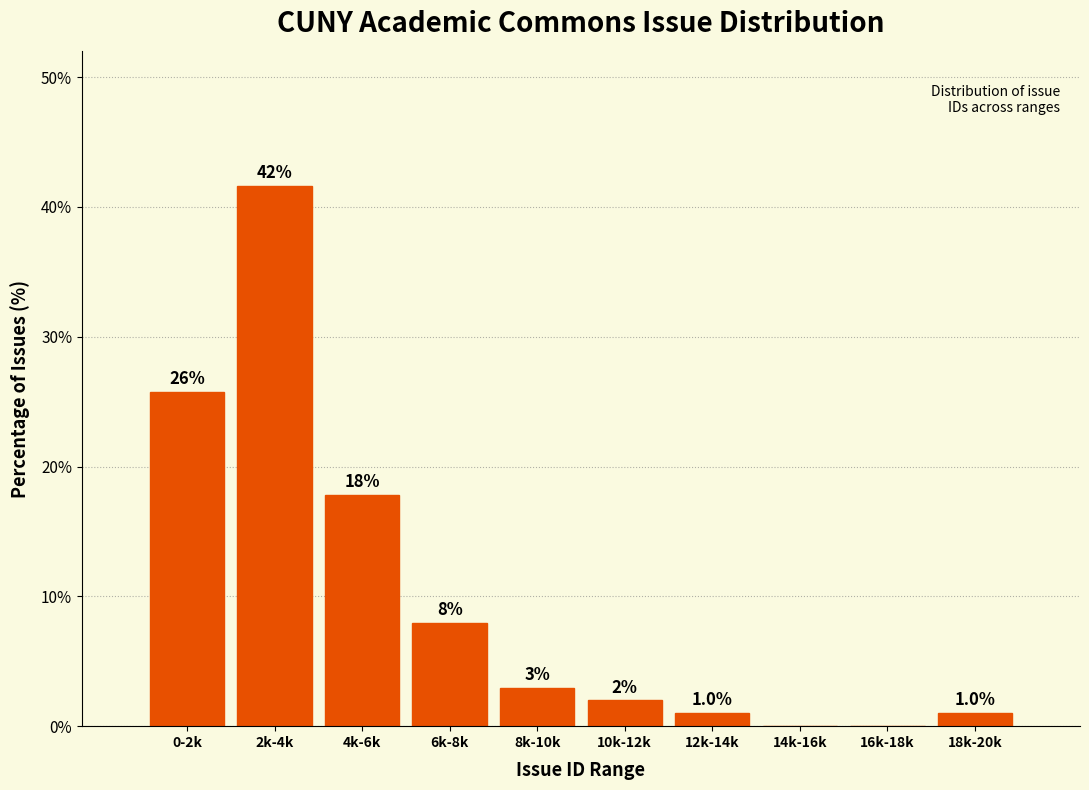

Reading left to right, extract all data points from this chart.

0-2k=25.7	2k-4k=41.6	4k-6k=17.8	6k-8k=7.9	8k-10k=3.0	10k-12k=2.0	12k-14k=1.0	14k-16k=0.0	16k-18k=0.0	18k-20k=1.0